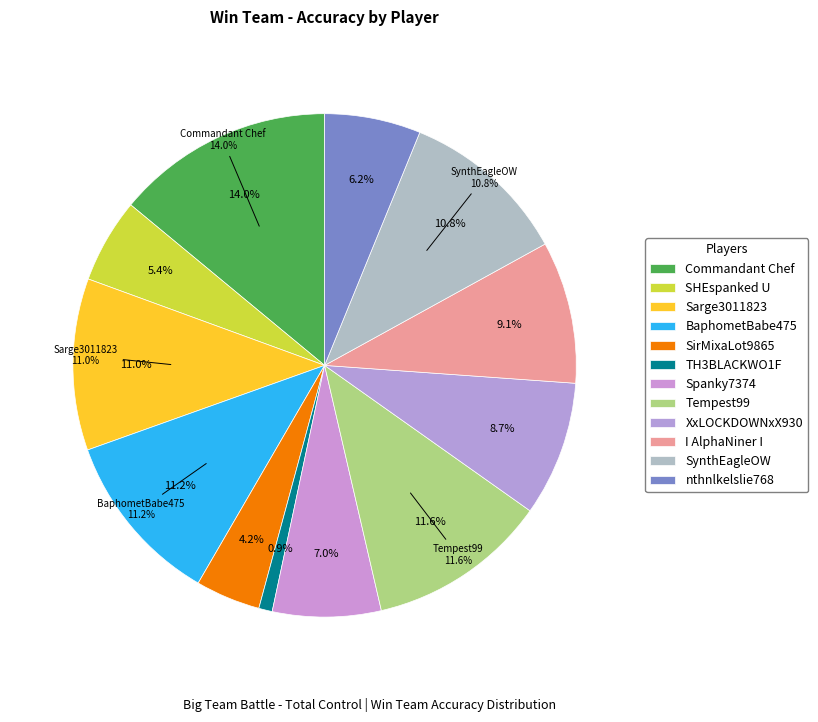

What is the change in value from TH3BLACKWO1F to SynthEagleOW?

+42.4